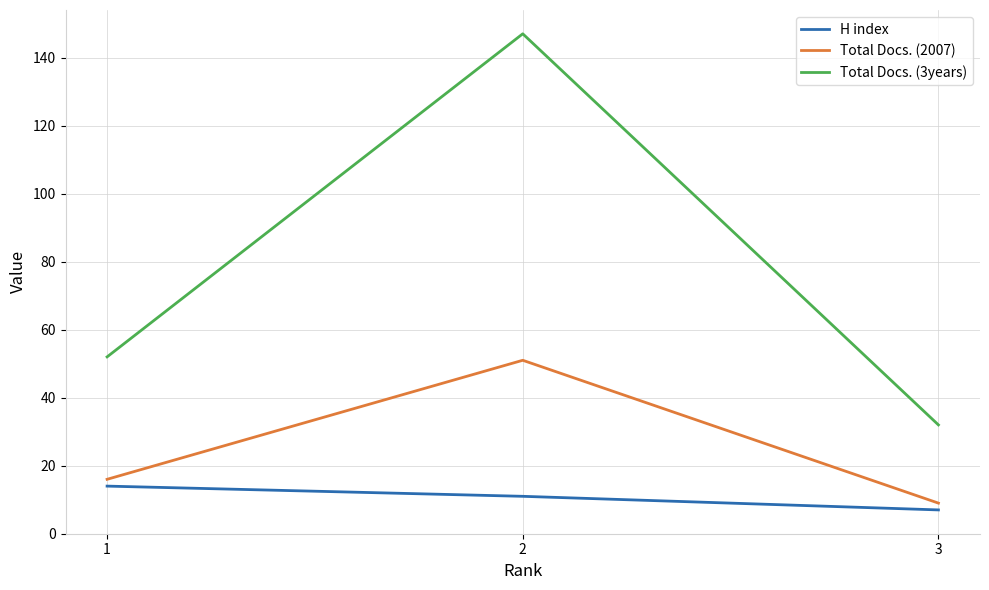

What is the approximate value of H index at 2?

11